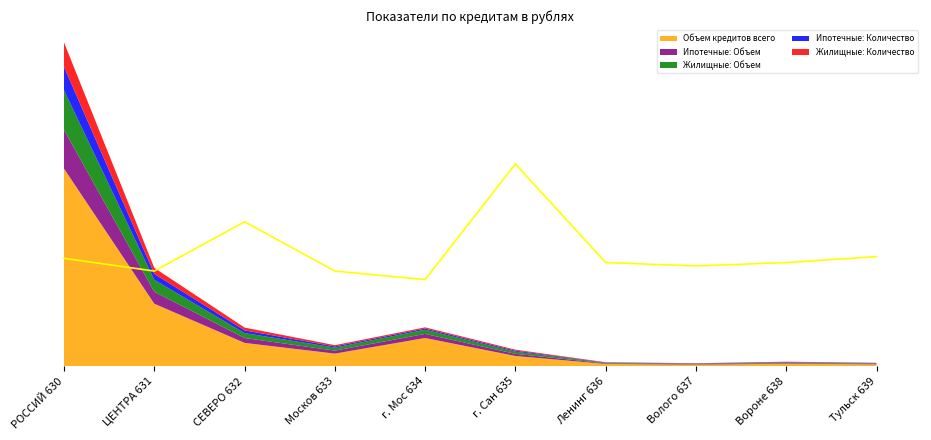

At which category does the data reach its first local peak?

СЕВЕРО 632